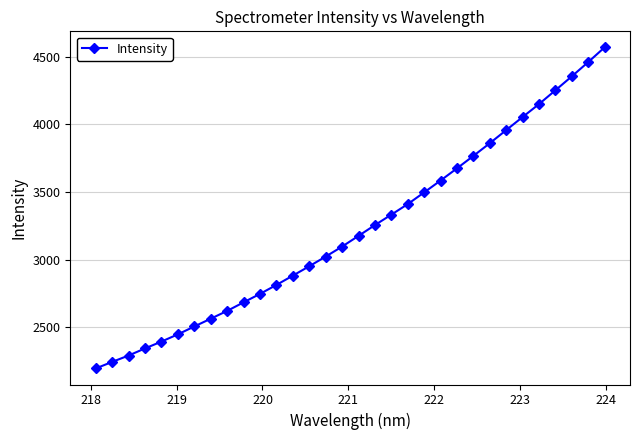

What is the sum of all values?

103153.1